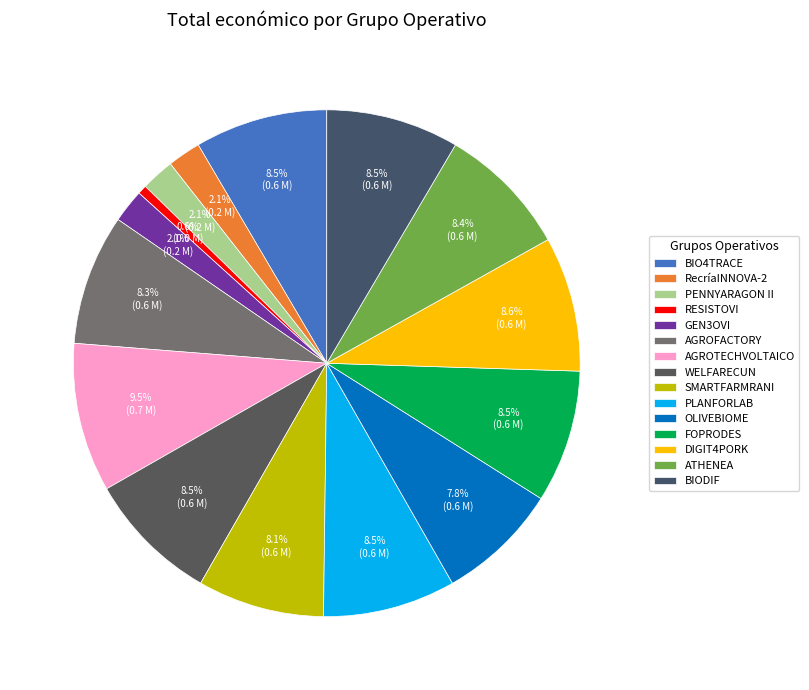

How many segments does this pie chart have?

15